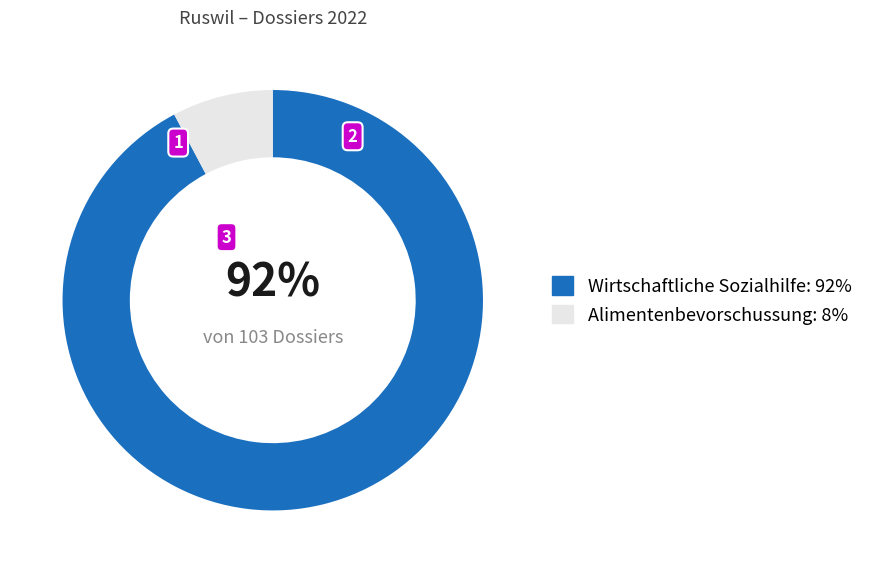

To the nearest percent, what portion does Alimentenbevorschussung: 8% represent?

8%